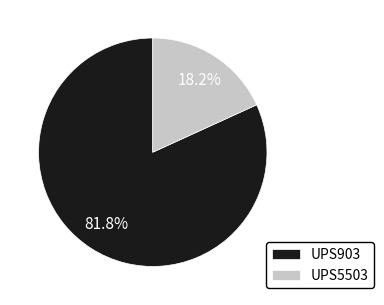

Which slice is the largest?

UPS903